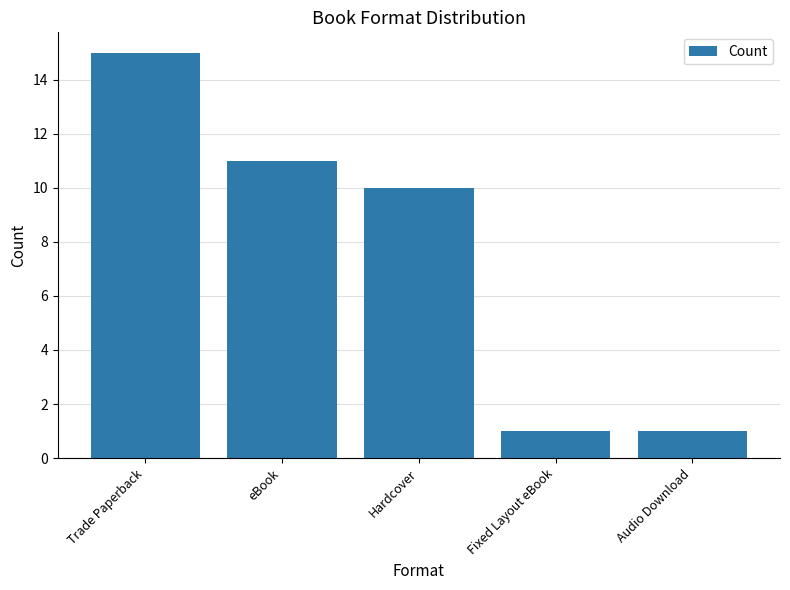

Between Trade Paperback and Fixed Layout eBook, which is larger?

Trade Paperback